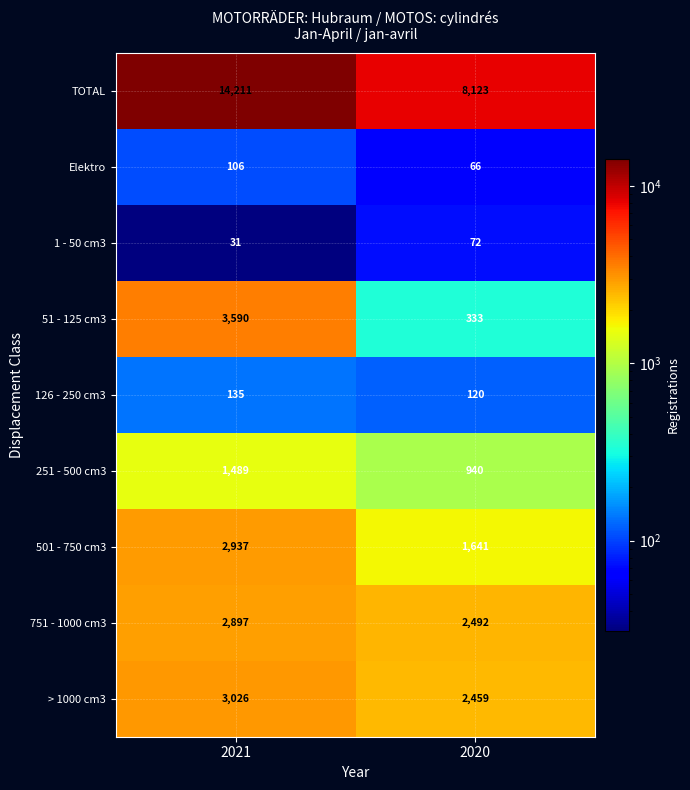

At which category is the sum across all series the highest?

2021